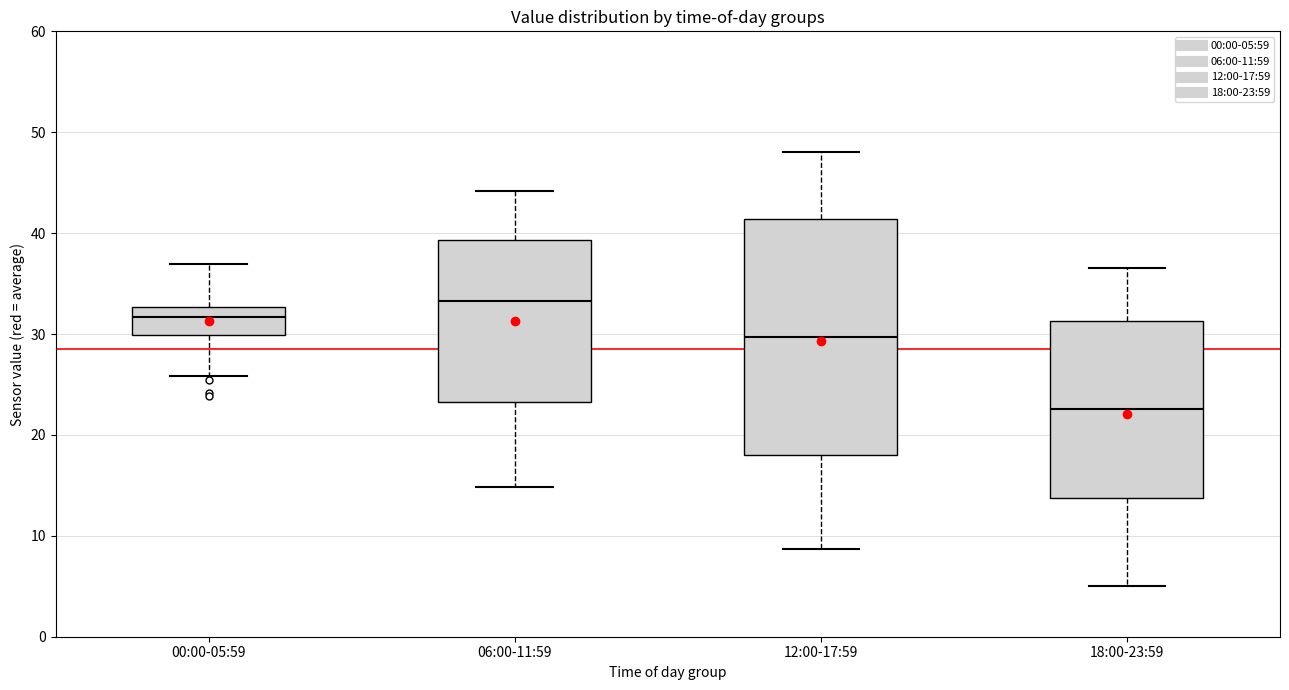

Which box's median line is the lowest?

18:00-23:59